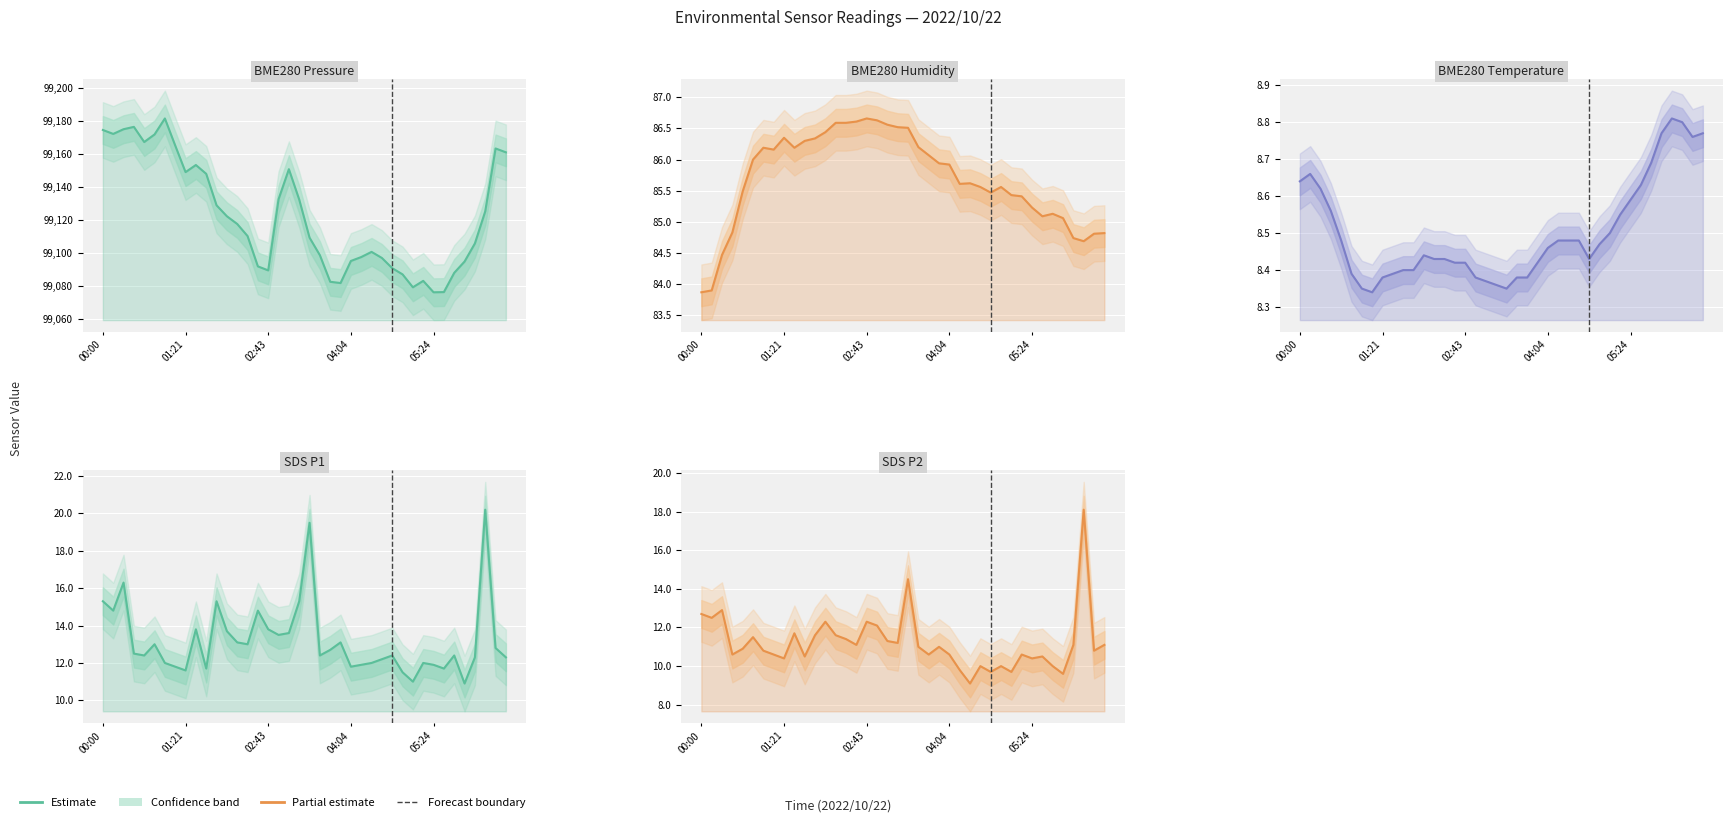

List the labels in order of SDS P2 (µg/m³) value, largest first.

37, 20, 02:43, 00:00, 01:21, 12, 16, 17, 9, 11, 13, 5, 14, 18, 19, 15, 36, 39, 21, 23, 05:24, 6, 38, 04:04, 7, 22, 24, 31, 10, 33, 8, 32, 27, 29, 34, 25, 28, 30, 35, 26